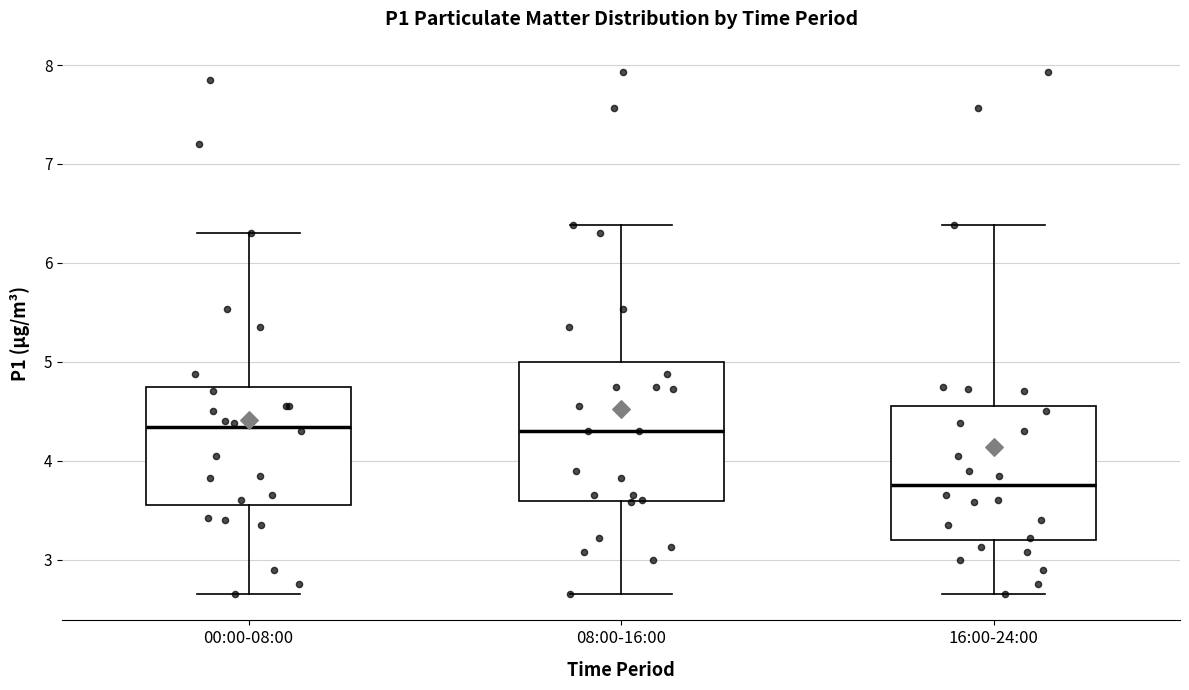

Where is the upper edge of the box for 16:00-24:00 on the y-axis? The values are not printed on the chart, so give them approximately, as read against the axis.

4.6